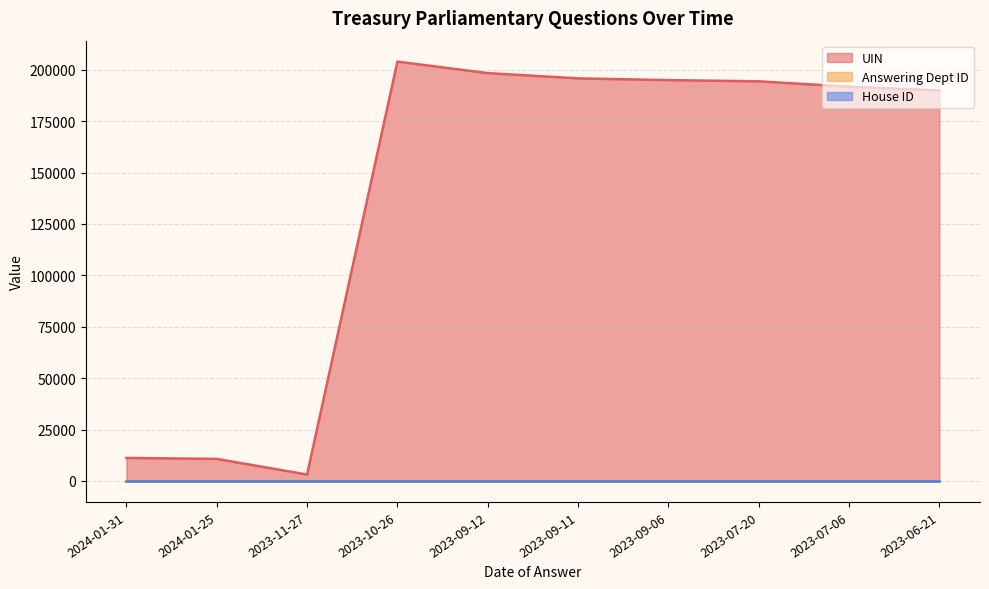

What is the difference between the UIN values at 2023-10-26 and 2023-11-27?

200815